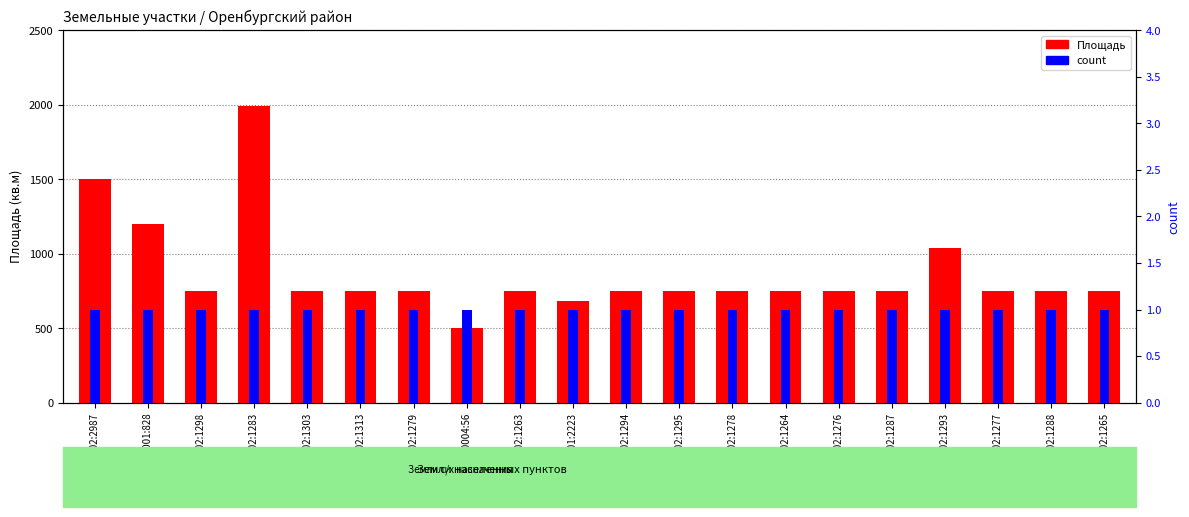

Which label corresponds to the largest value in the chart?

56:21:1801002:1283